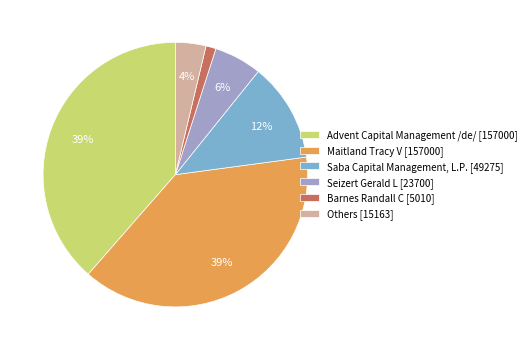

Which category has the smallest portion of the pie?

Barnes Randall C [5010]